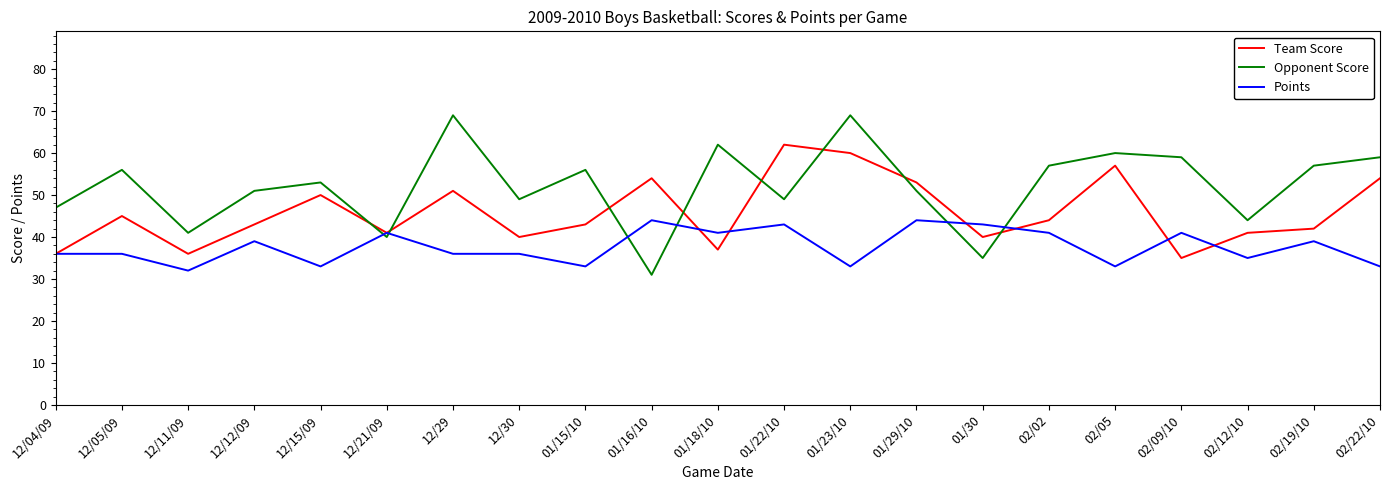

Where do Points and Opponent Score first cross each other?

12/15/09 and 12/21/09